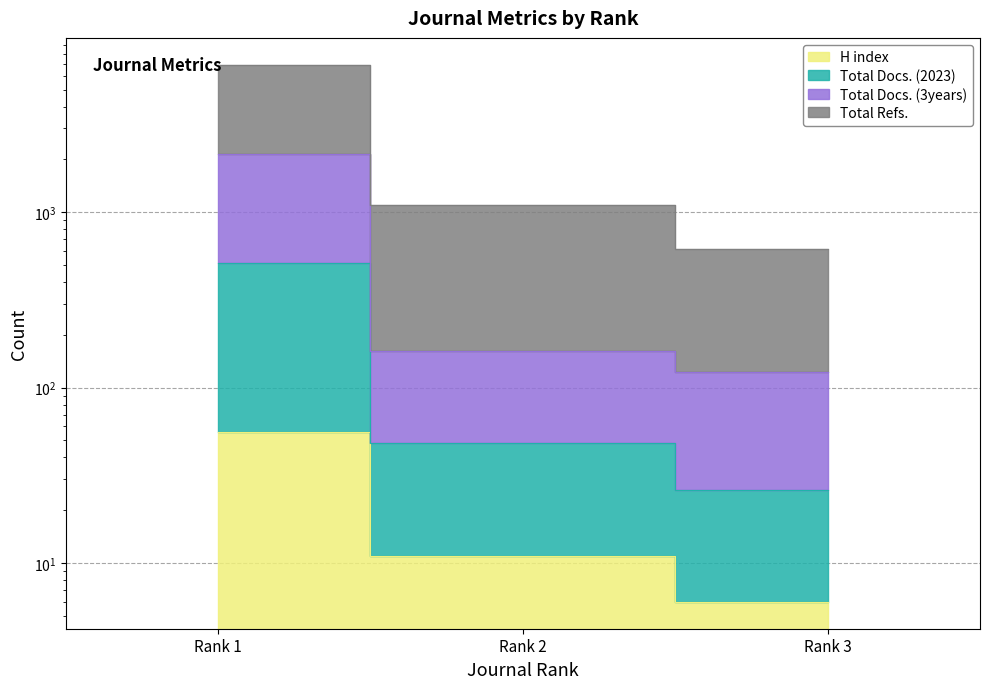

What is the lowest value of the Total Docs. (3years) series?

122